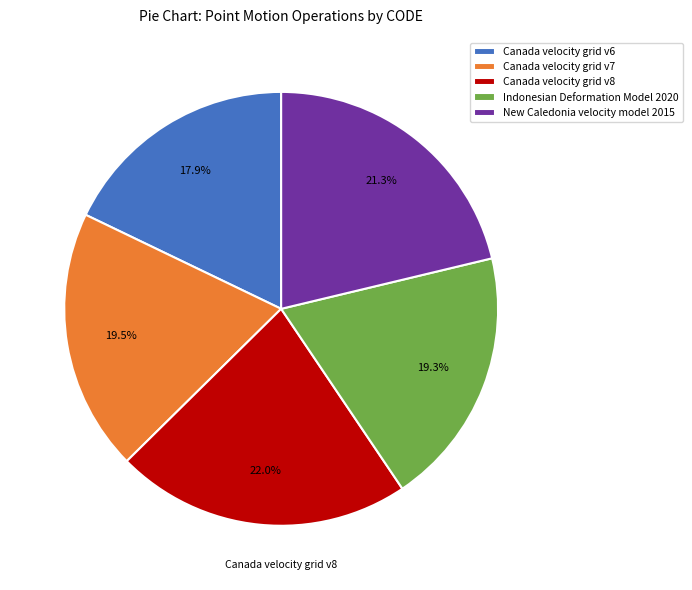

Which category has the smallest portion of the pie?

Canada velocity grid v6